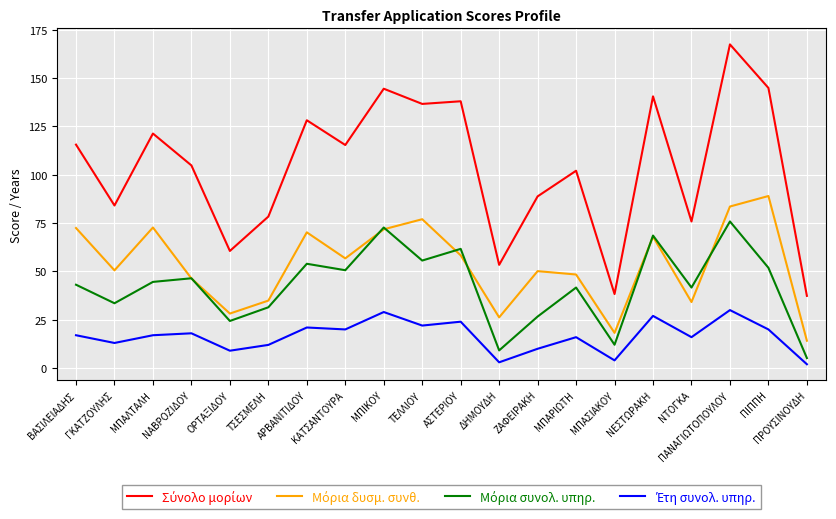

What position from the left is ΖΑΦΕΙΡΑΚΗ?

13